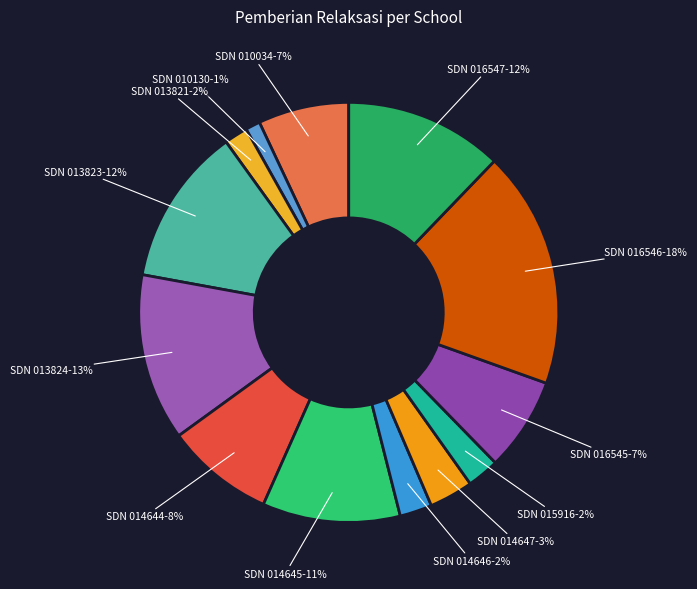

Which slice is the smallest?

SDN 010130